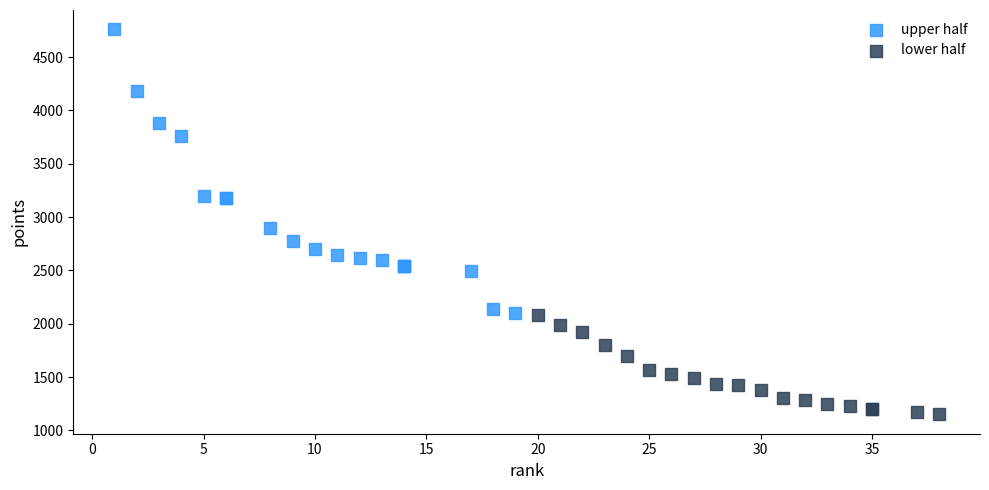

Which series has the widest spread of Y values?

upper half